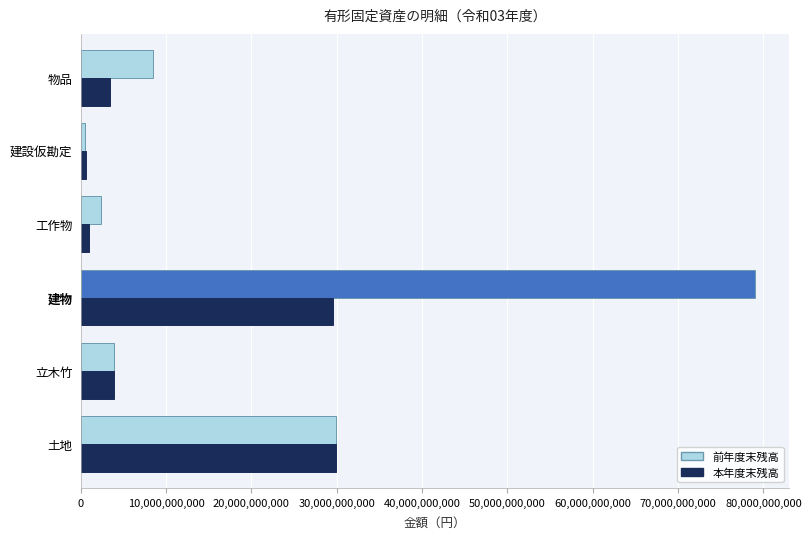

What is the difference between the maximum and minimum values in the 前年度末残高 series?

78601840819